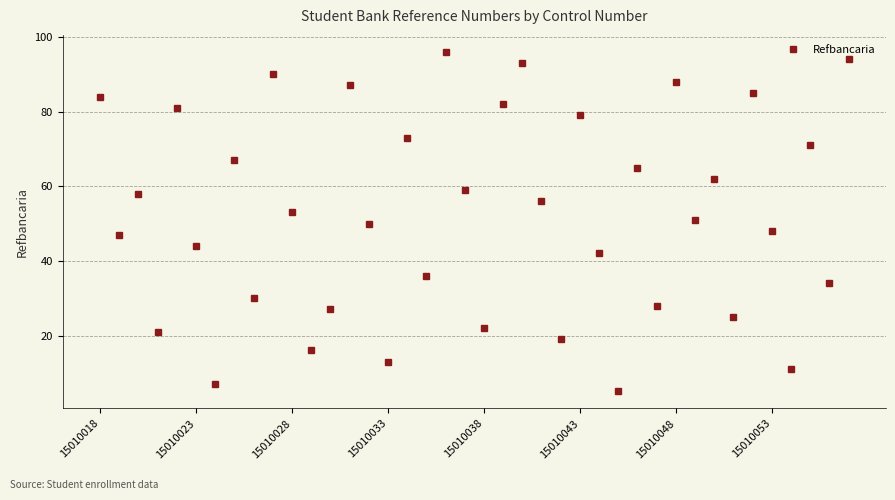

What is the minimum value shown in the chart?

5